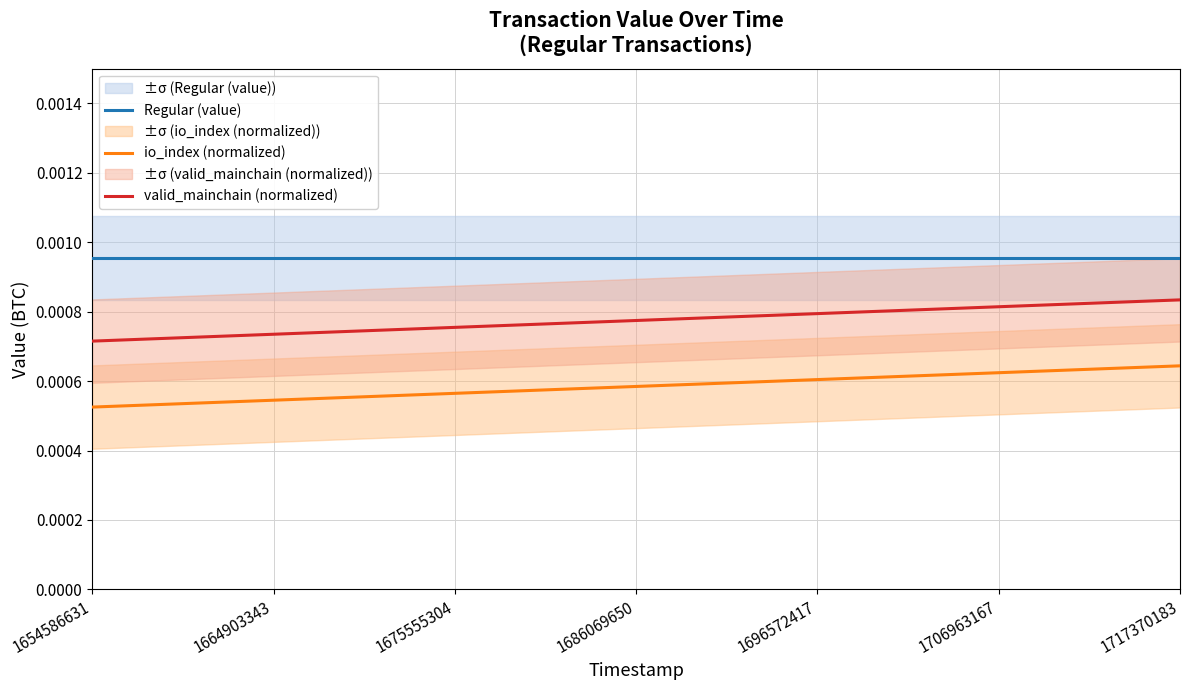

How many distinct data groups are displayed?

3